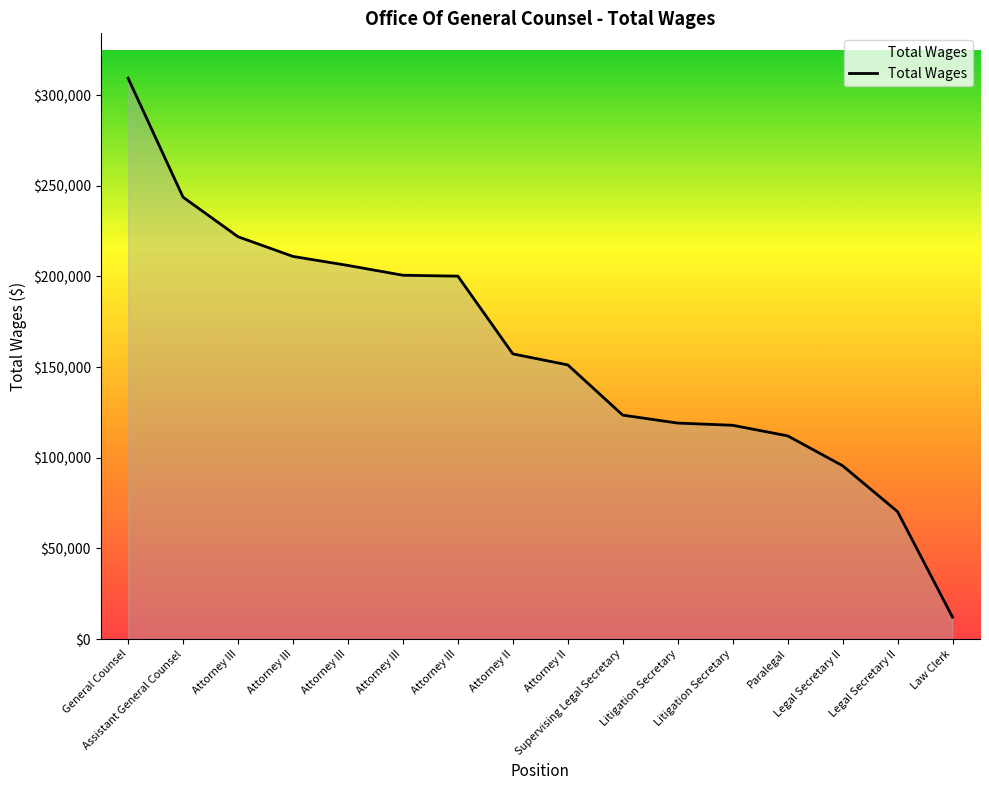

What is the ratio of the value at Legal Secretary II to the value at Law Clerk?

5.8